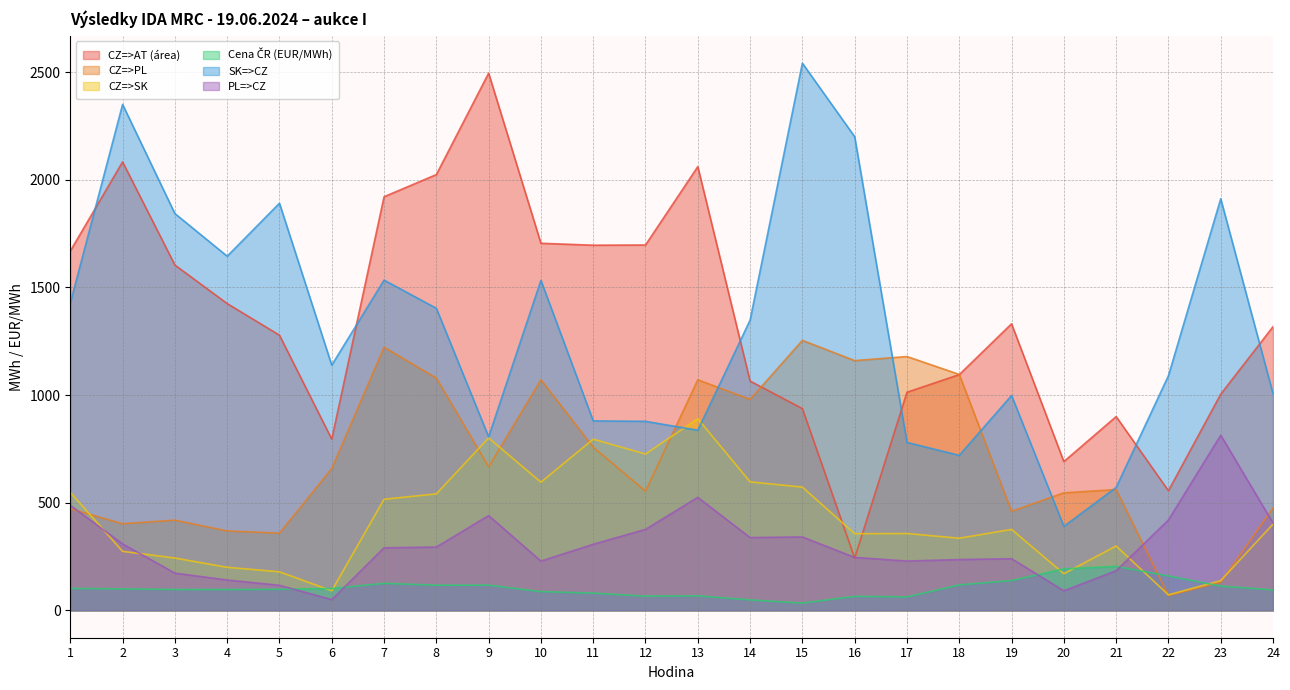

What is the difference between the CZ=>PL values at 5 and 15?

895.5